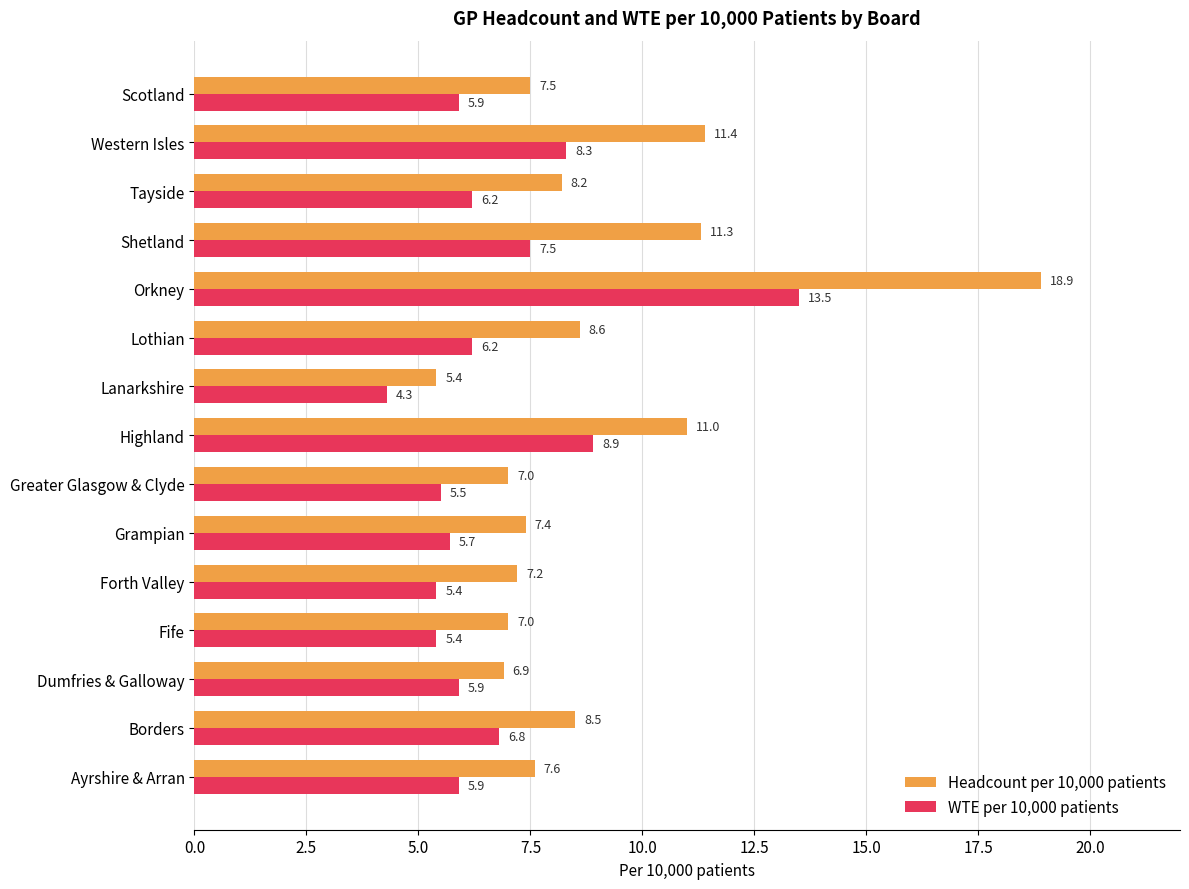

What is the difference between the maximum and minimum values in the Headcount per 10,000 patients series?

13.5